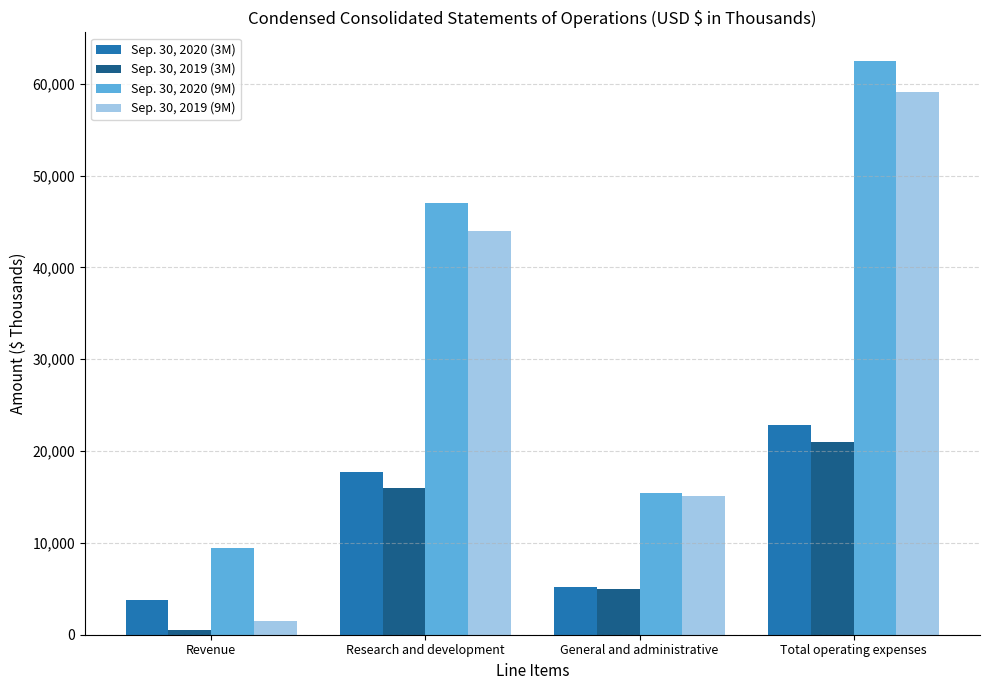

Where is Sep. 30, 2020 (9M) nearest to the value 35933?

Research and development